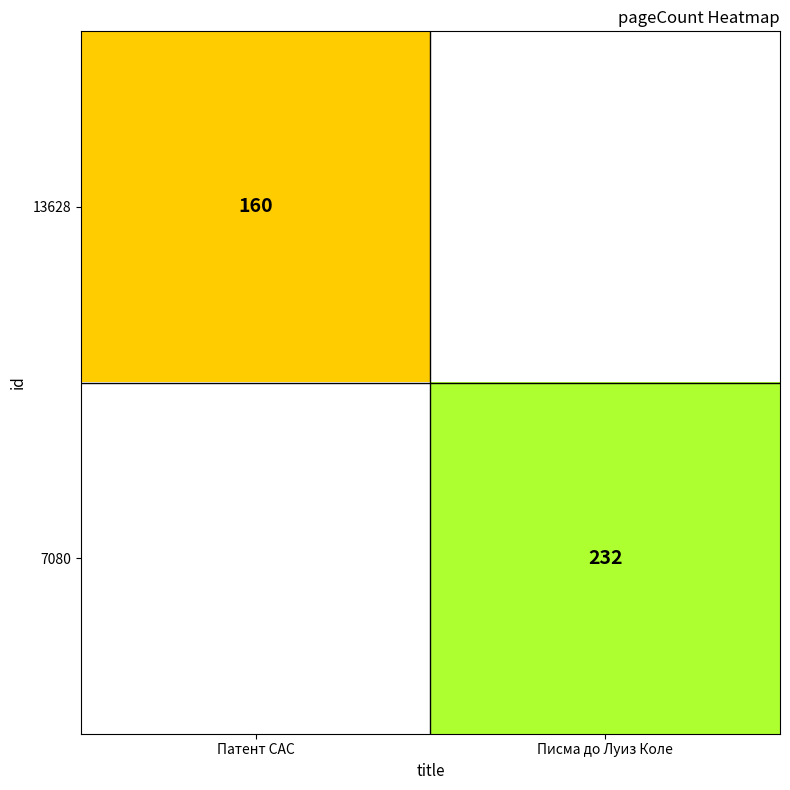

True or false: 7080 has a value of 100 at Писма до Луиз Коле.

False